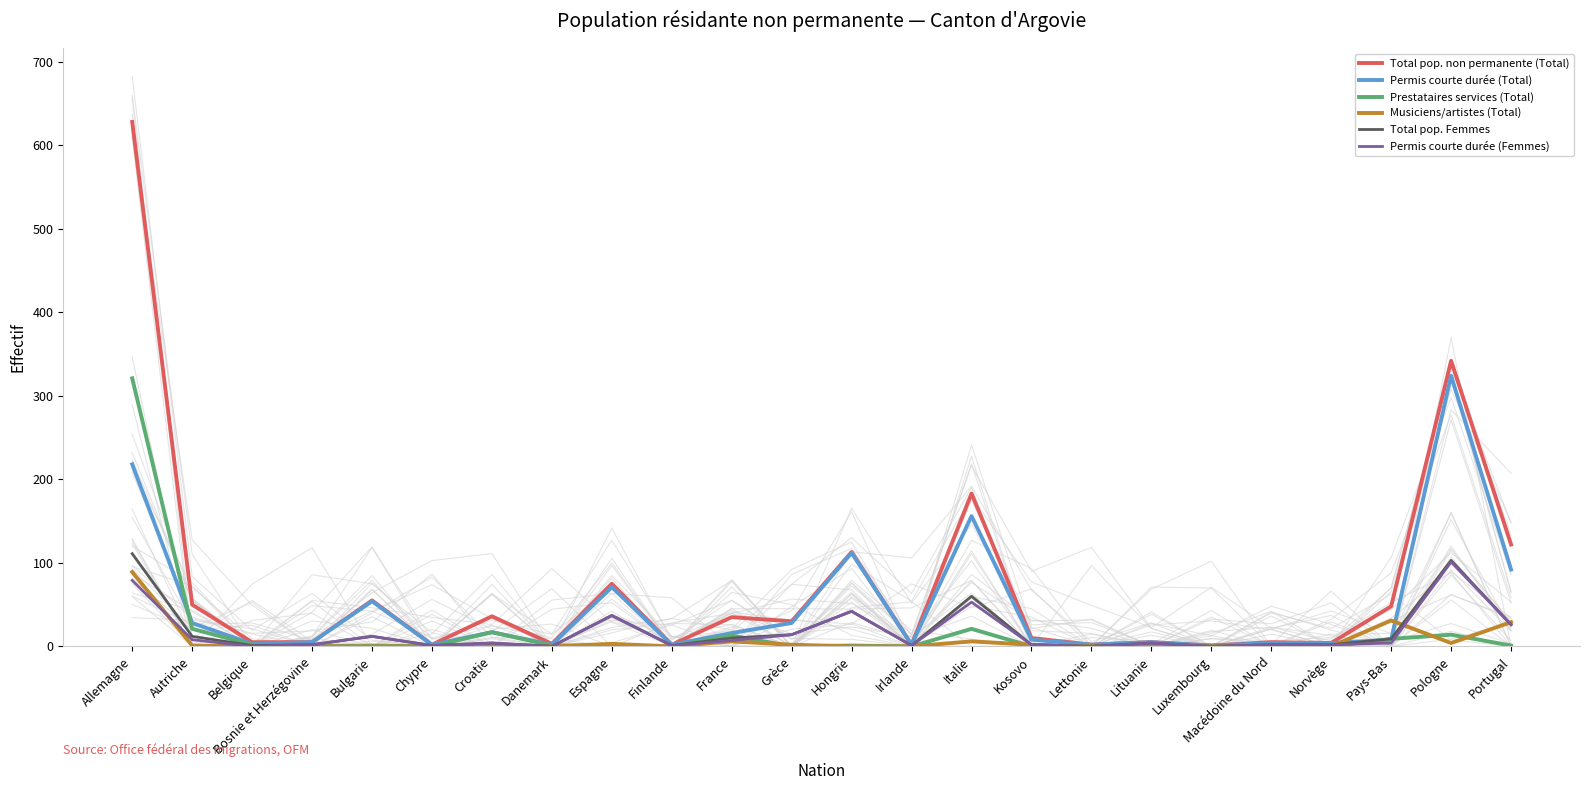

List the series in order of their peak value, highest first.

Total pop. non permanente (Total), Permis courte durée (Total), Prestataires services (Total), Total pop. Femmes, Permis courte durée (Femmes), Musiciens/artistes (Total)